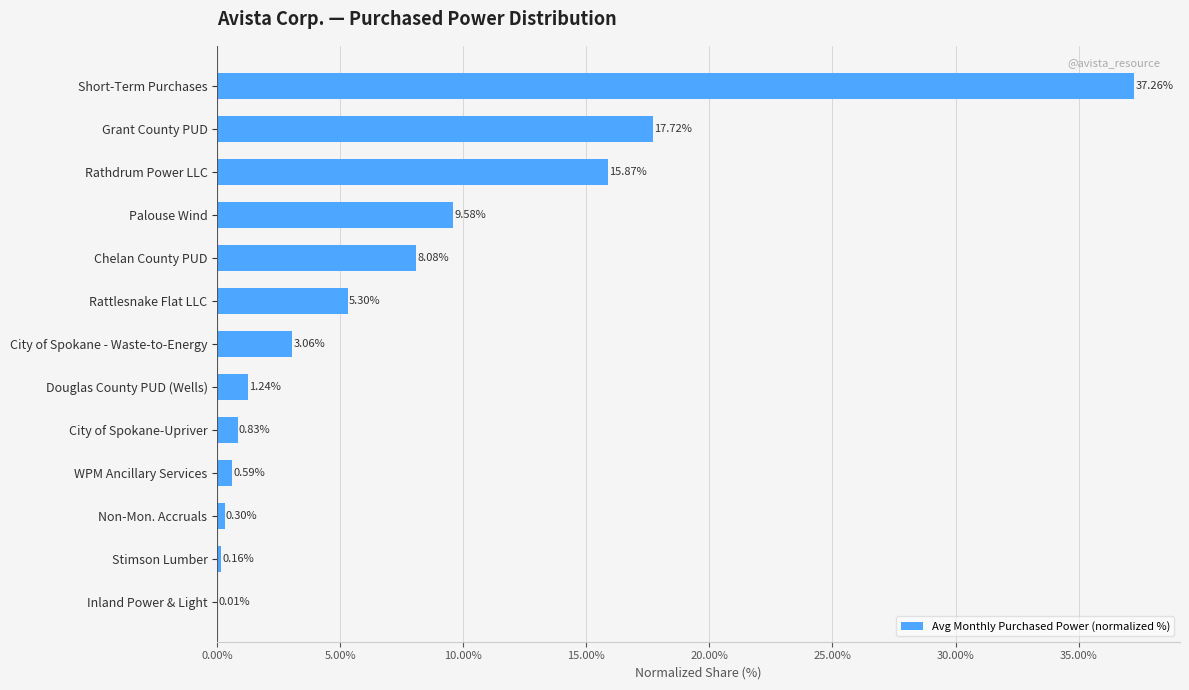

What is the sum of all values?

100.0